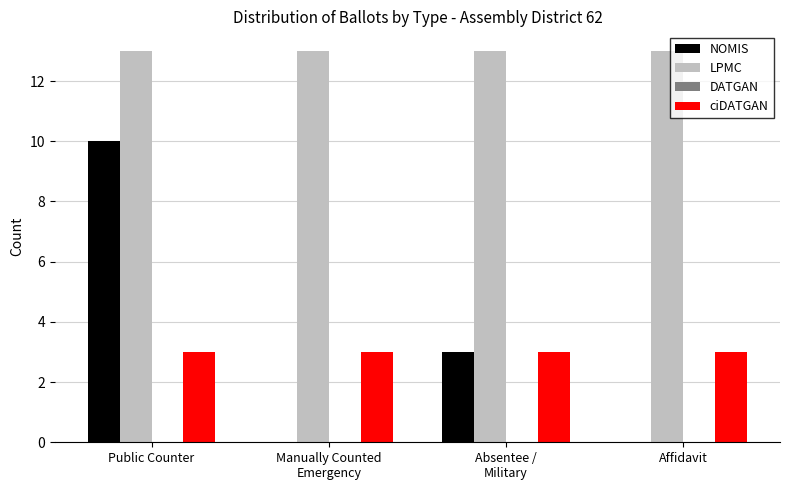

What is the total value across all series at Public Counter?

26